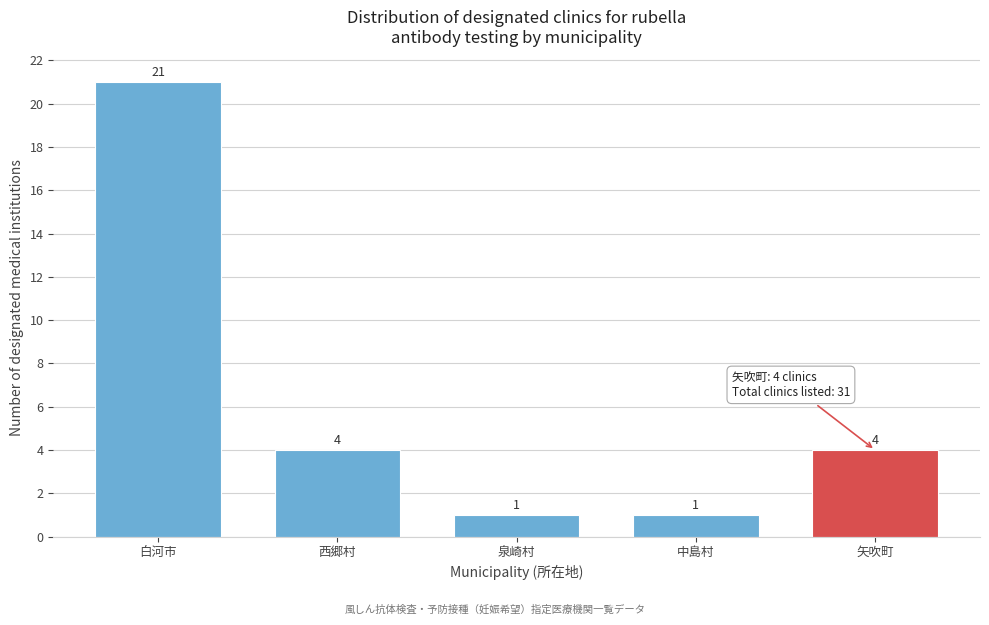

Reading left to right, transcribe all the data shown in this chart.

白河市=21	西郷村=4	泉崎村=1	中島村=1	矢吹町=4